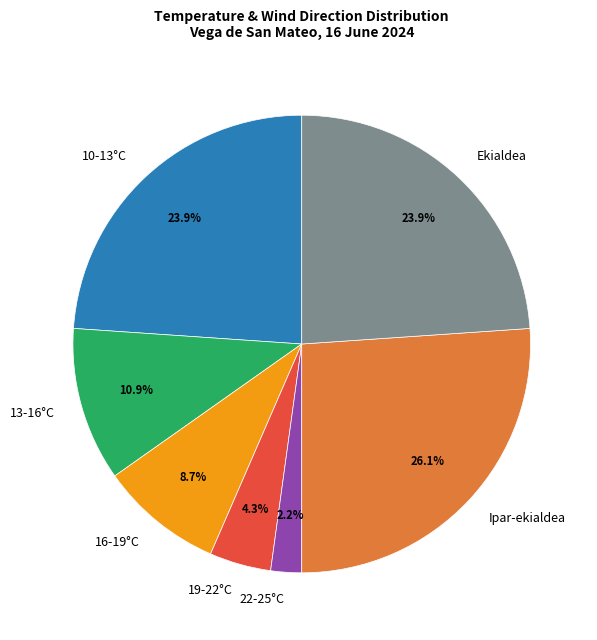

Between 22-25°C and 16-19°C, which is larger?

16-19°C